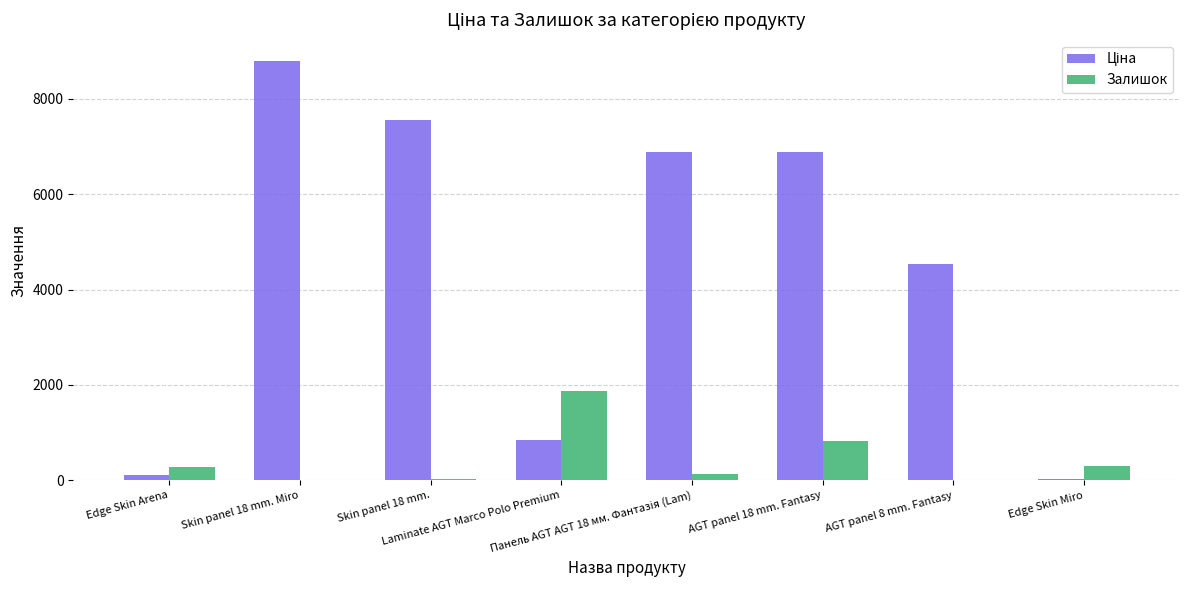

What is the greatest value displayed?

8797.6